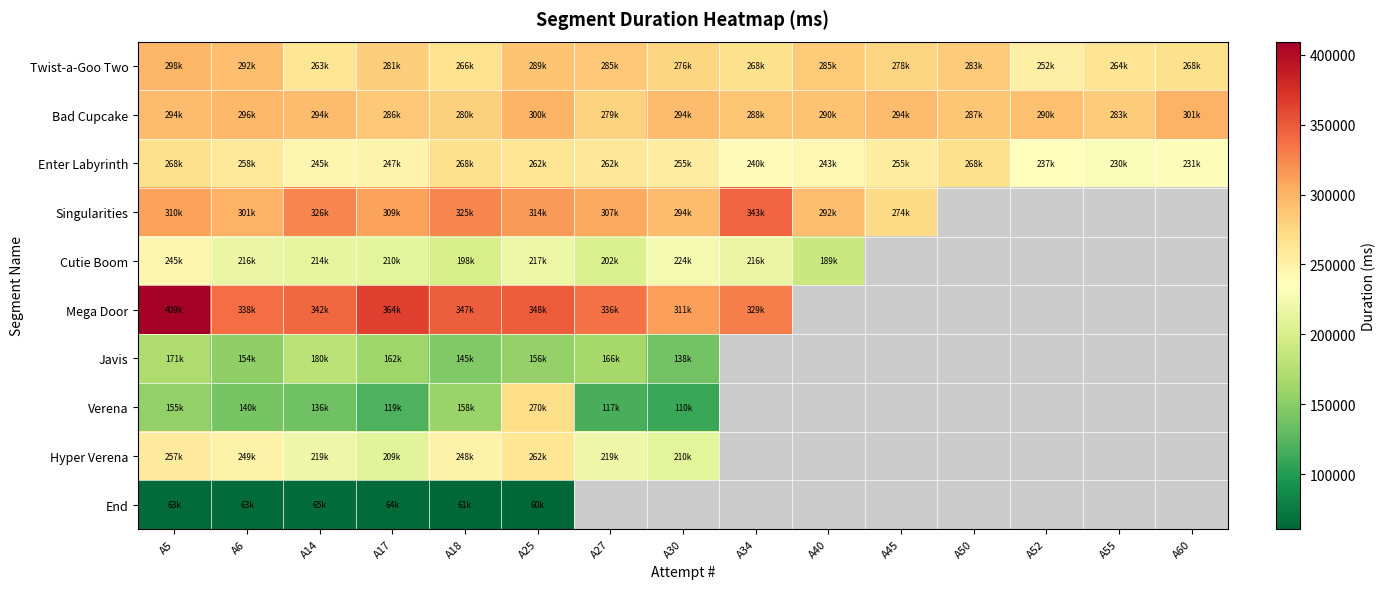

Is the value of End at A27 greater than the value of Cutie Boom at A6?

No